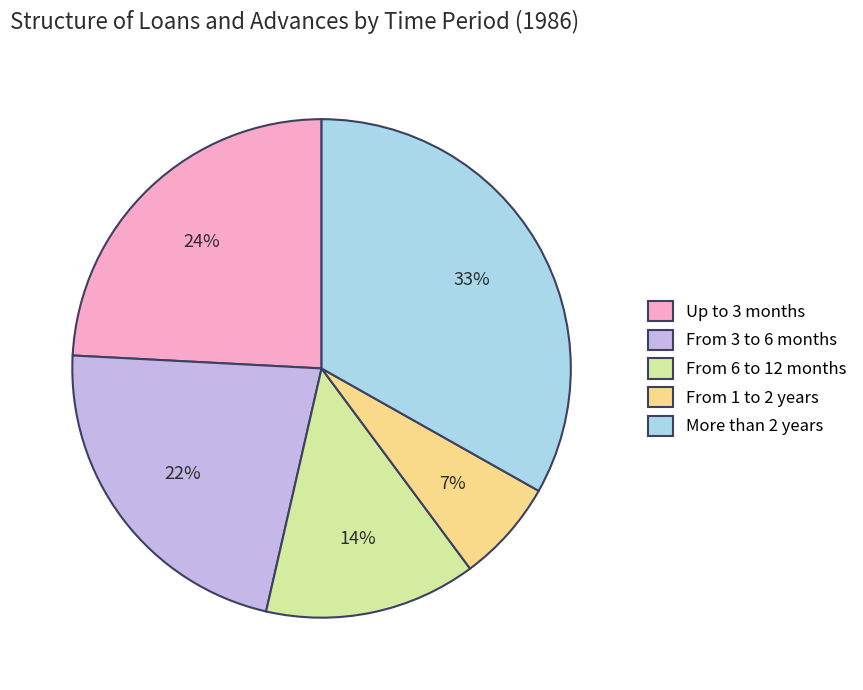

Which slice is the smallest?

From 1 to 2 years